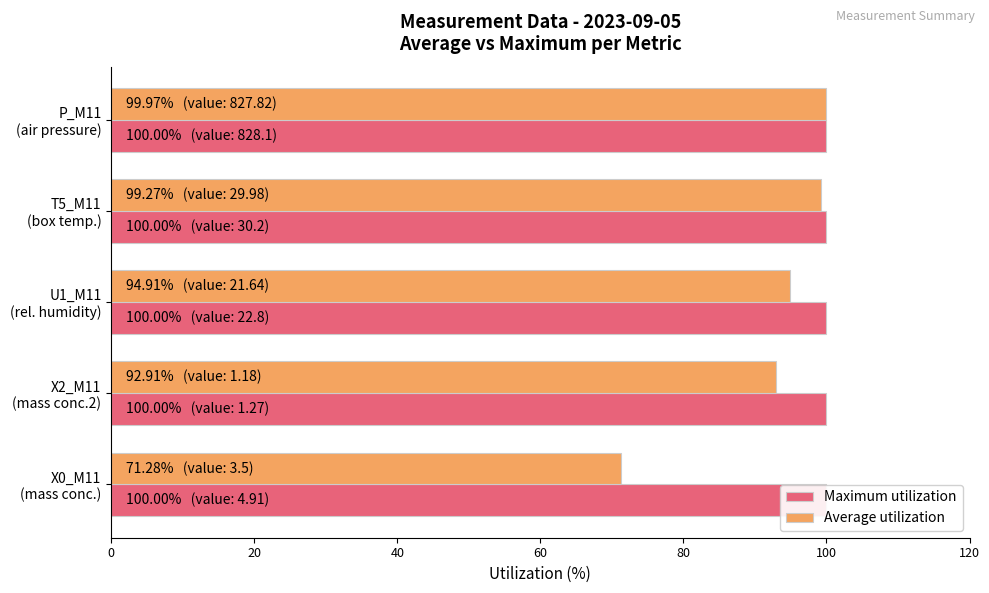

At how many categories does at least one series exceed 46?

5